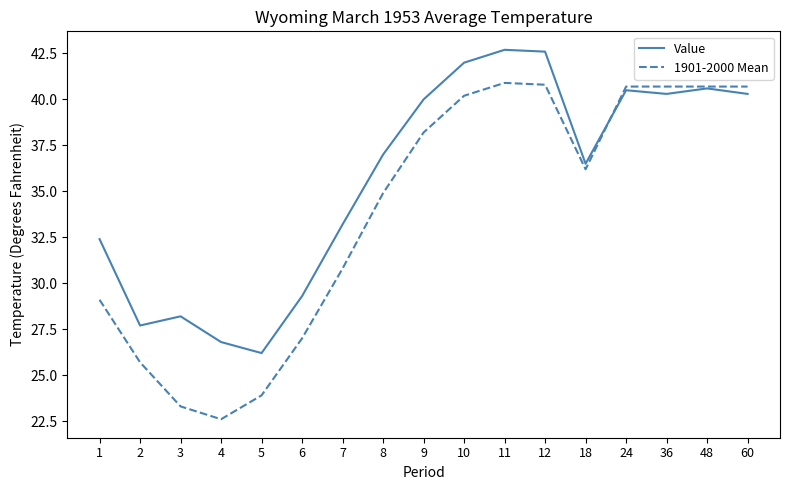

What is the difference between the highest and lowest values at 1?

3.3